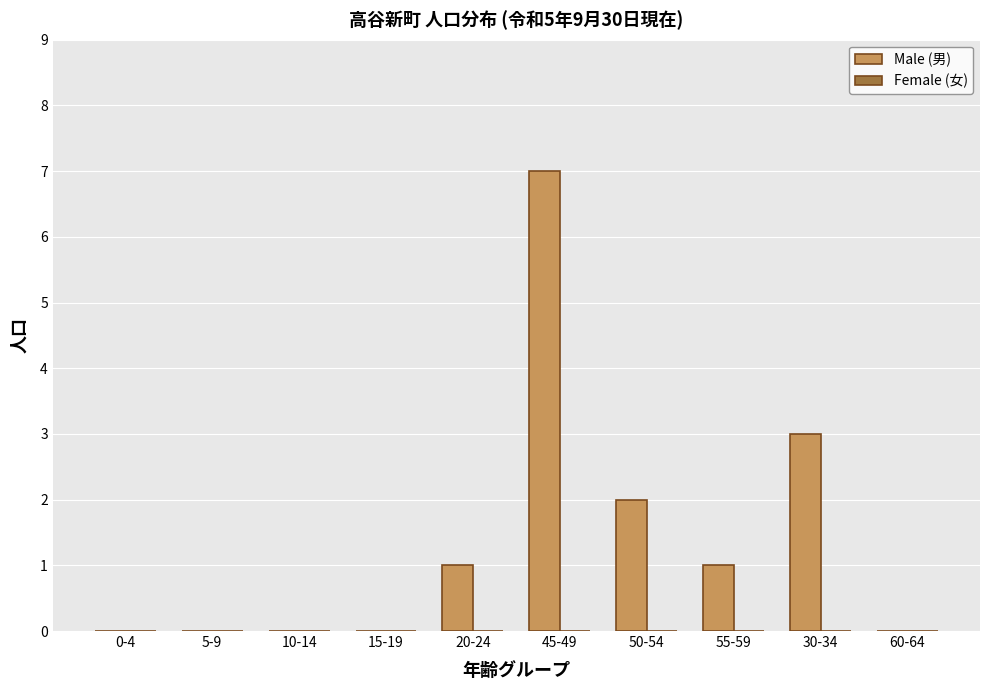

What is the maximum value shown in the chart?

7